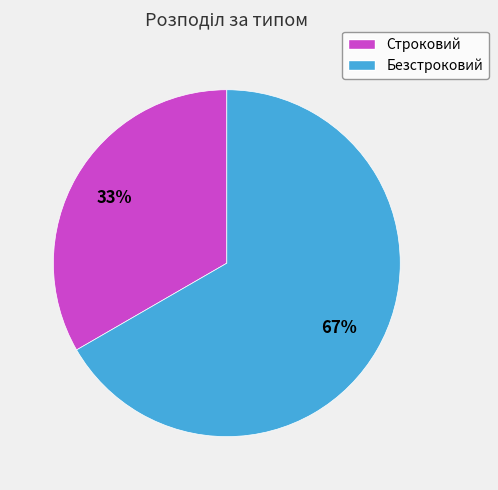

Is Строковий the majority of the pie?

No